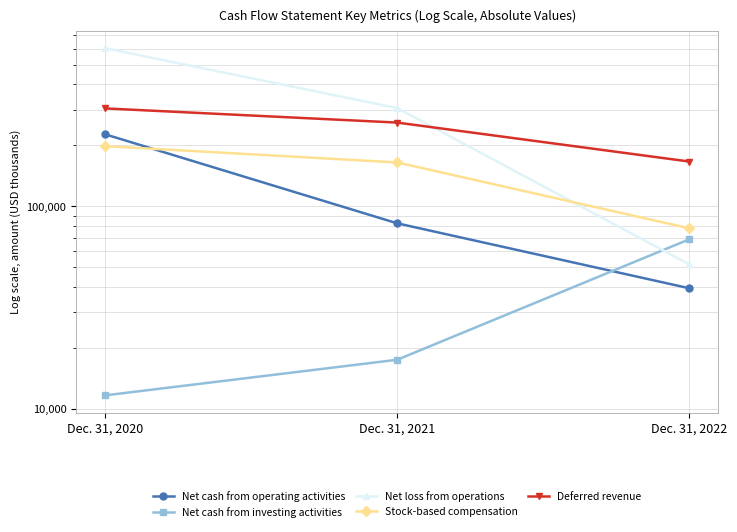

How many lines are shown in the chart?

5